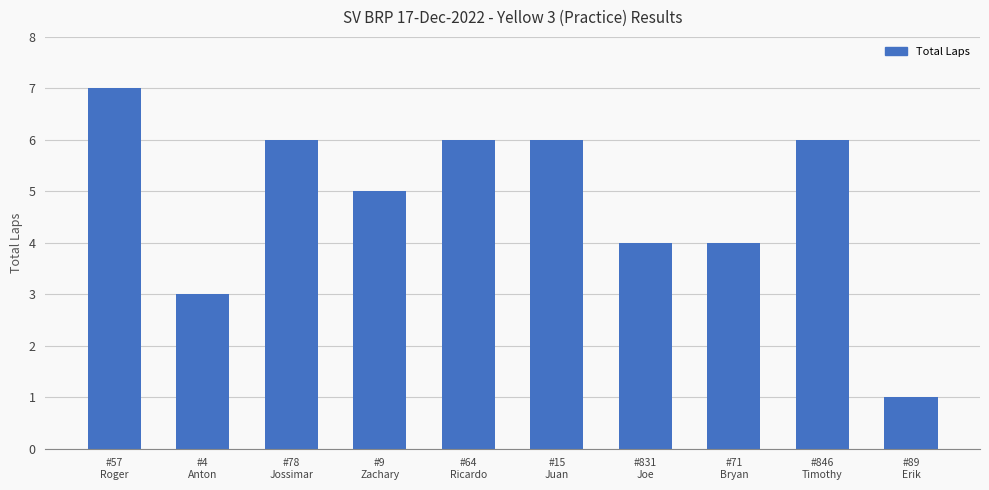

Where does the data first go above 6?

#57
Roger